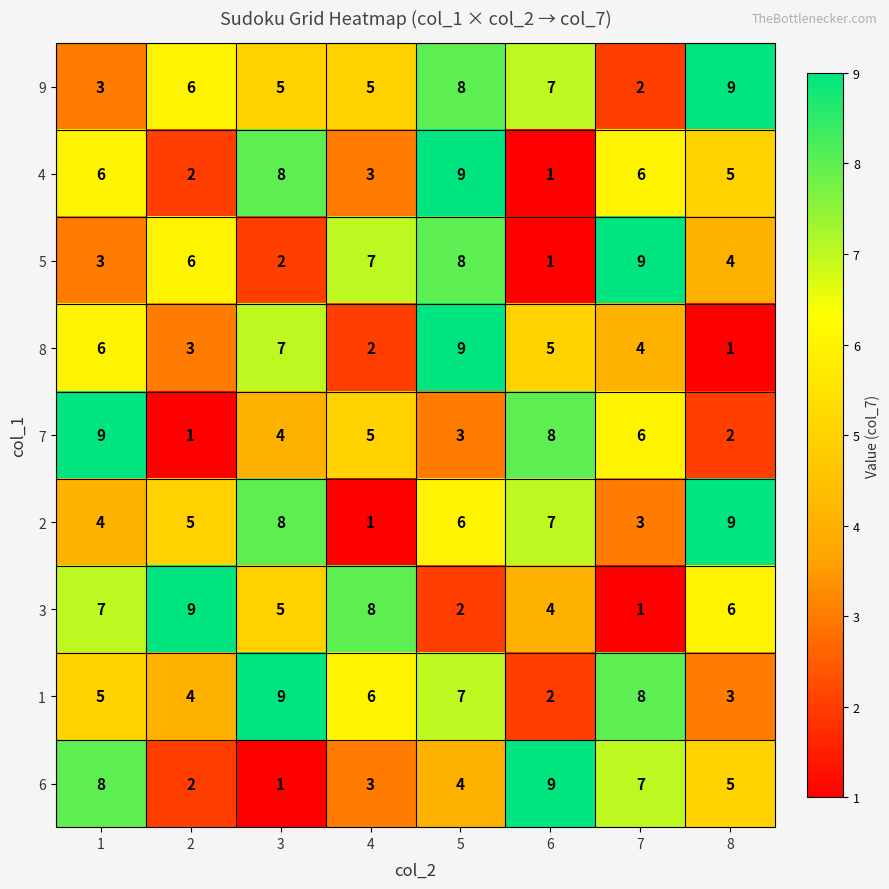

How many distinct data groups are displayed?

9